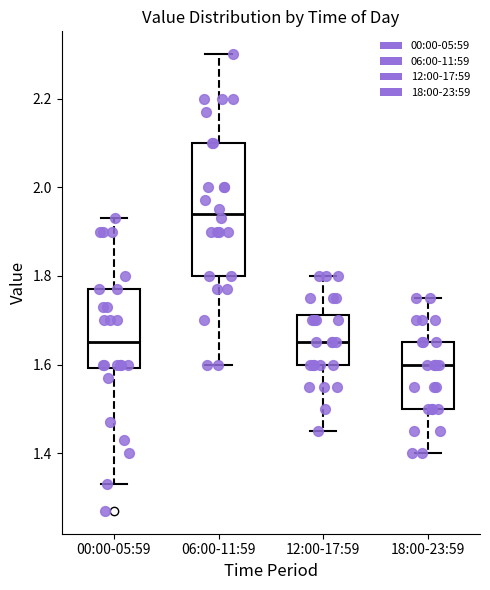

Which box's median line is the lowest?

18:00-23:59